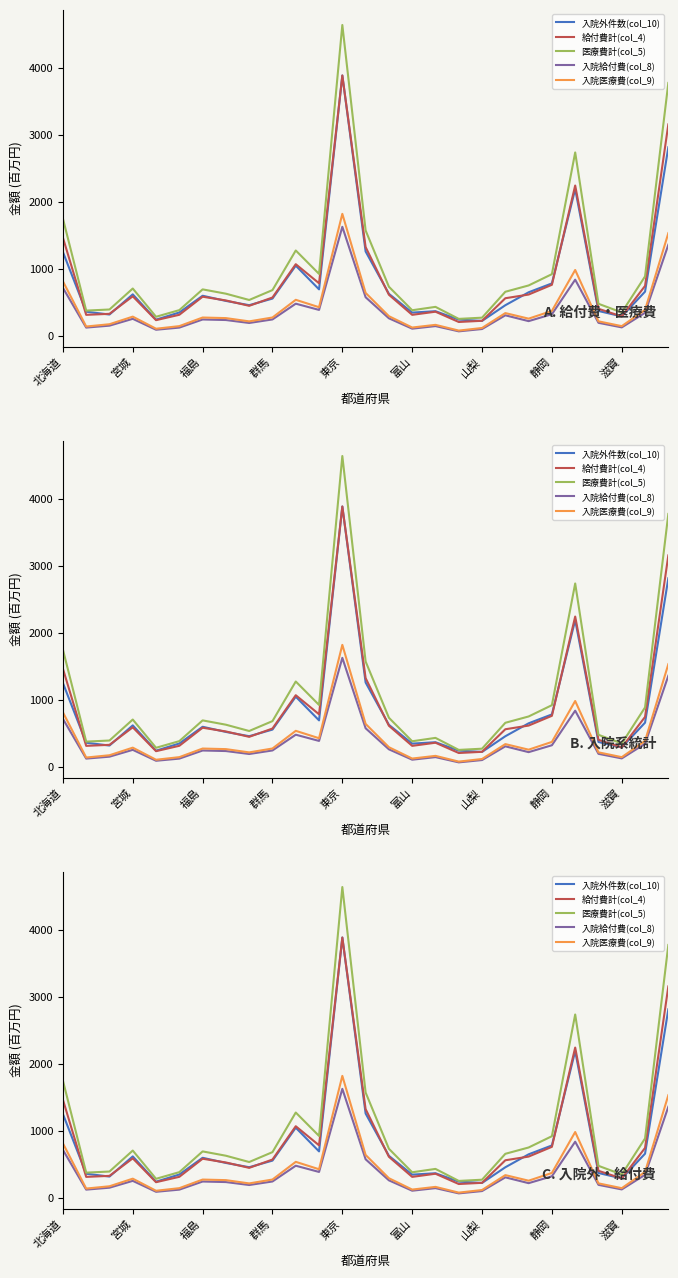

How many data points in 入院医療費(col_9) are above 275?

14